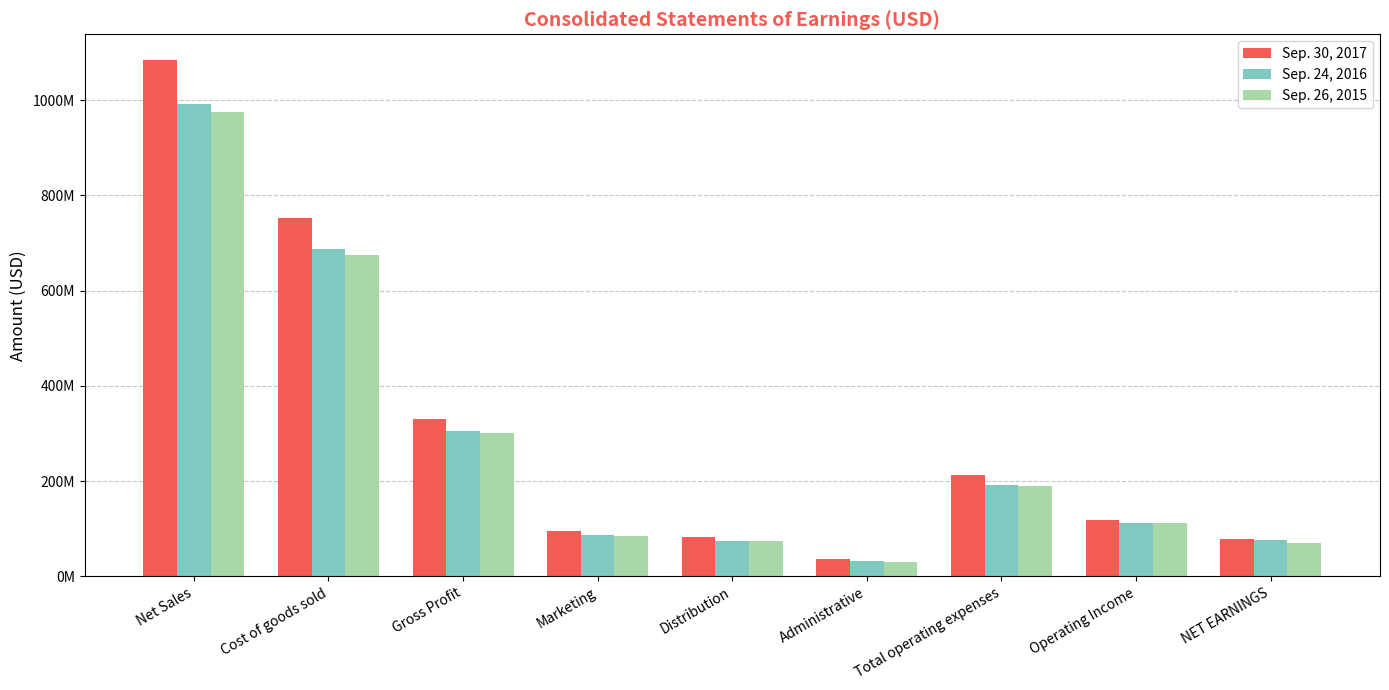

What are all the series names shown in the legend?

Sep. 30, 2017, Sep. 24, 2016, Sep. 26, 2015